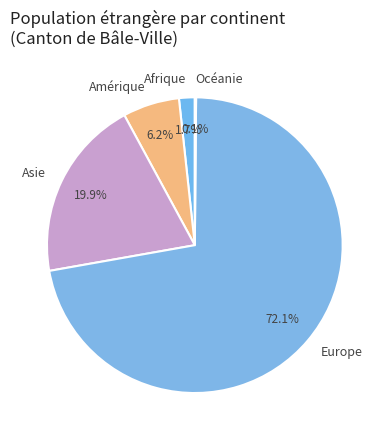

Is there any slice that represents more than half of the pie?

Yes